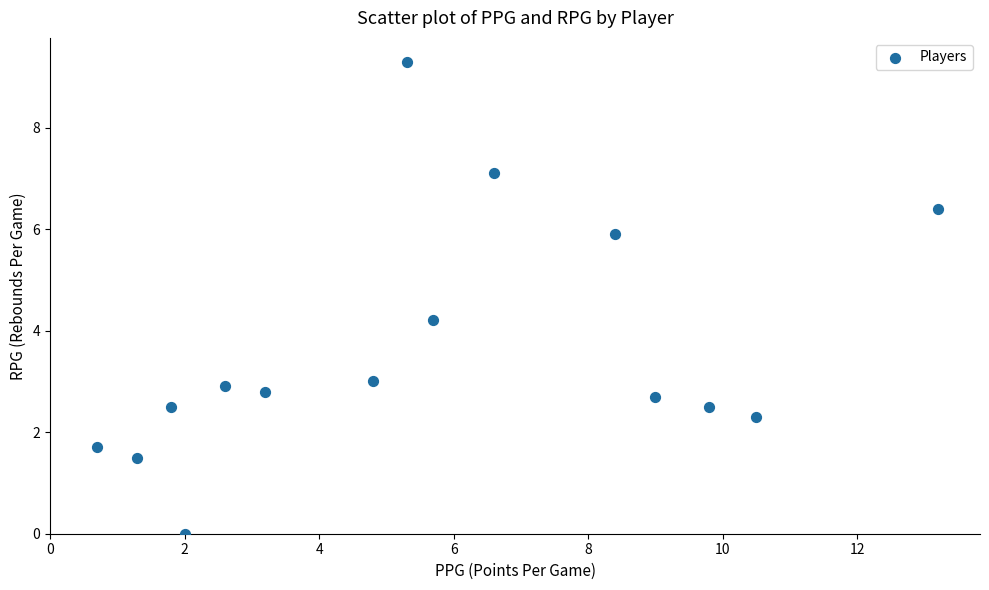

What Y value in the scatter plot is closest to 4?

4.2